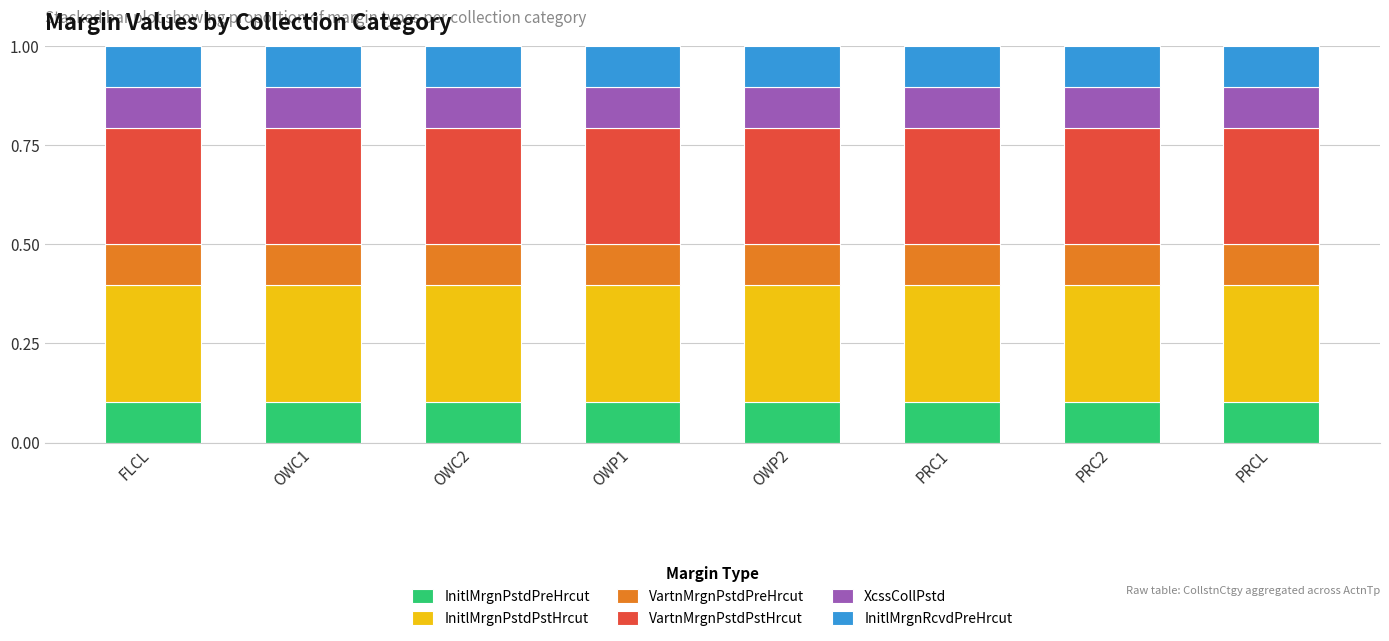

The InitlMrgnPstdPreHrcut series shows 0.1 at PRCL. True or false?

True